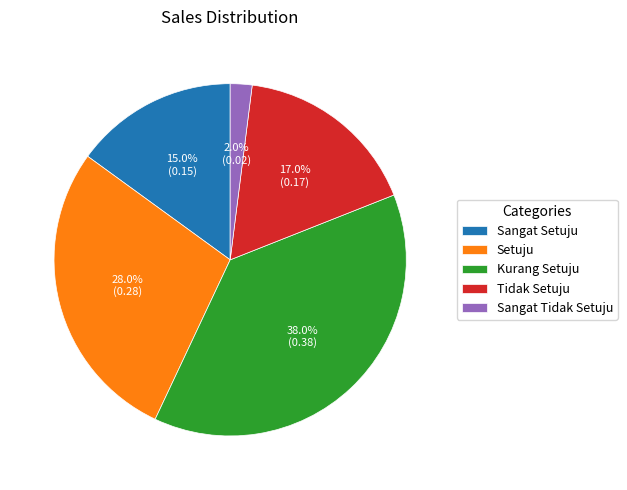

To the nearest percent, what percentage of the pie is Tidak Setuju?

17%